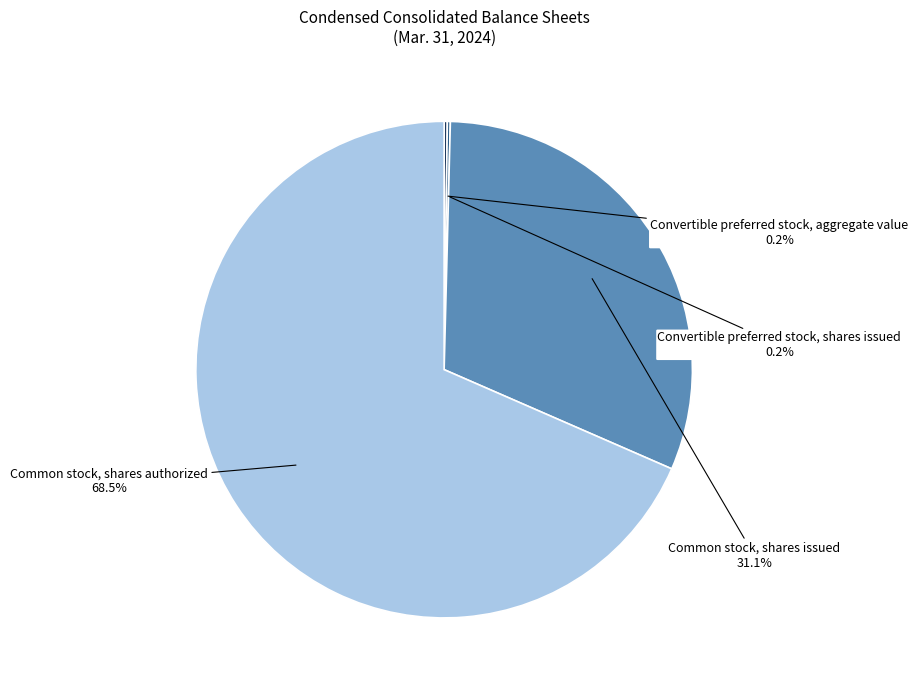

What portion of the pie excludes Common stock, shares issued?

68.9%